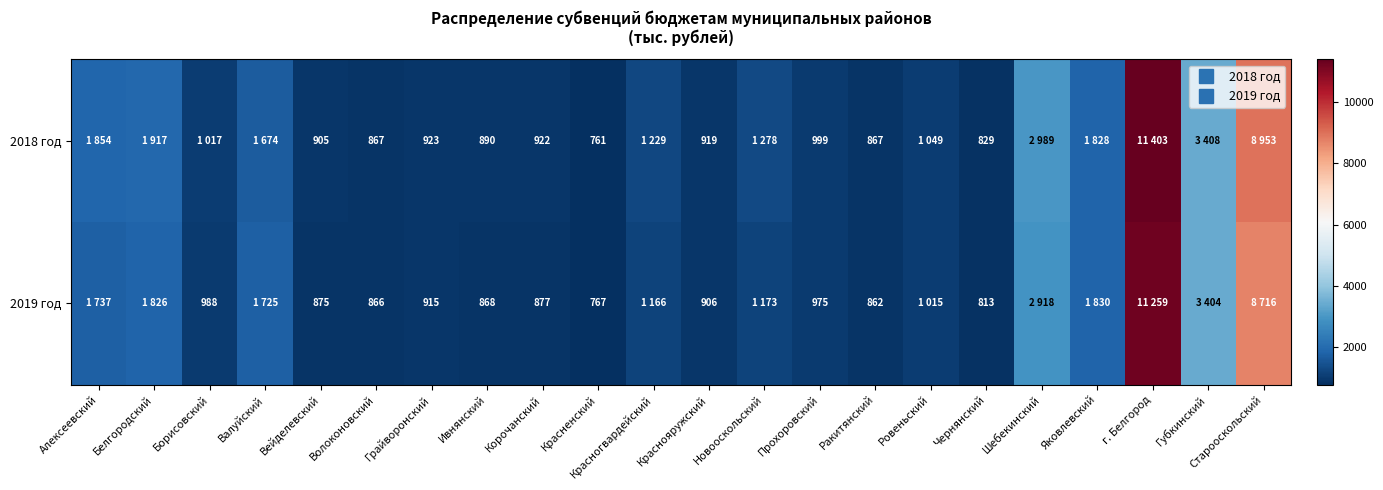

The value of 2018 год at Ракитянский is 1368. True or false?

False